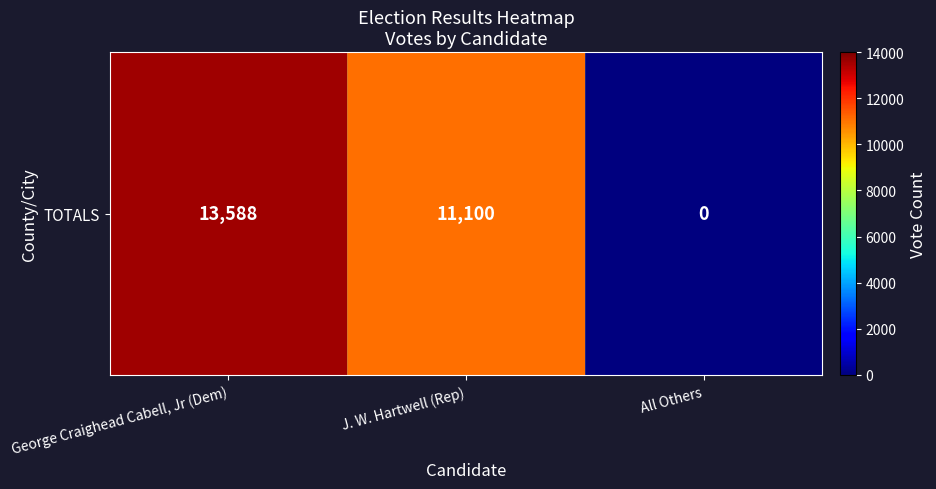

Rank the categories by value from highest to lowest.

George Craighead Cabell, Jr (Dem), J. W. Hartwell (Rep), All Others